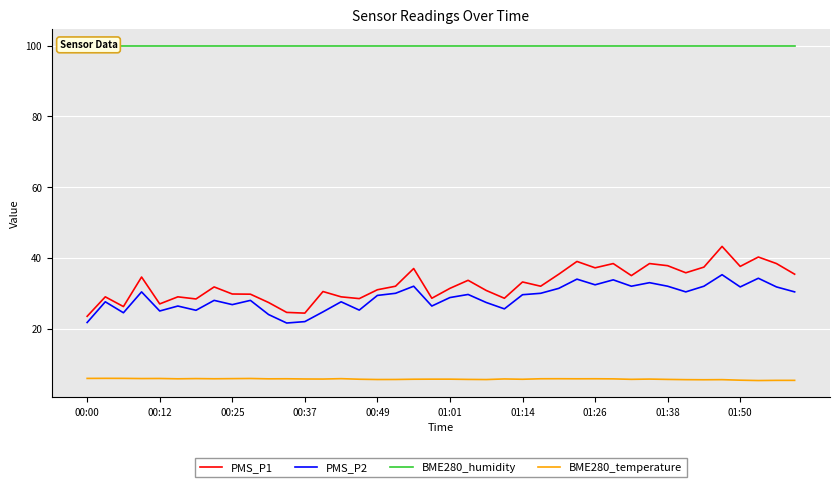

True or false: PMS_P1 and BME280_humidity cross at least once.

False